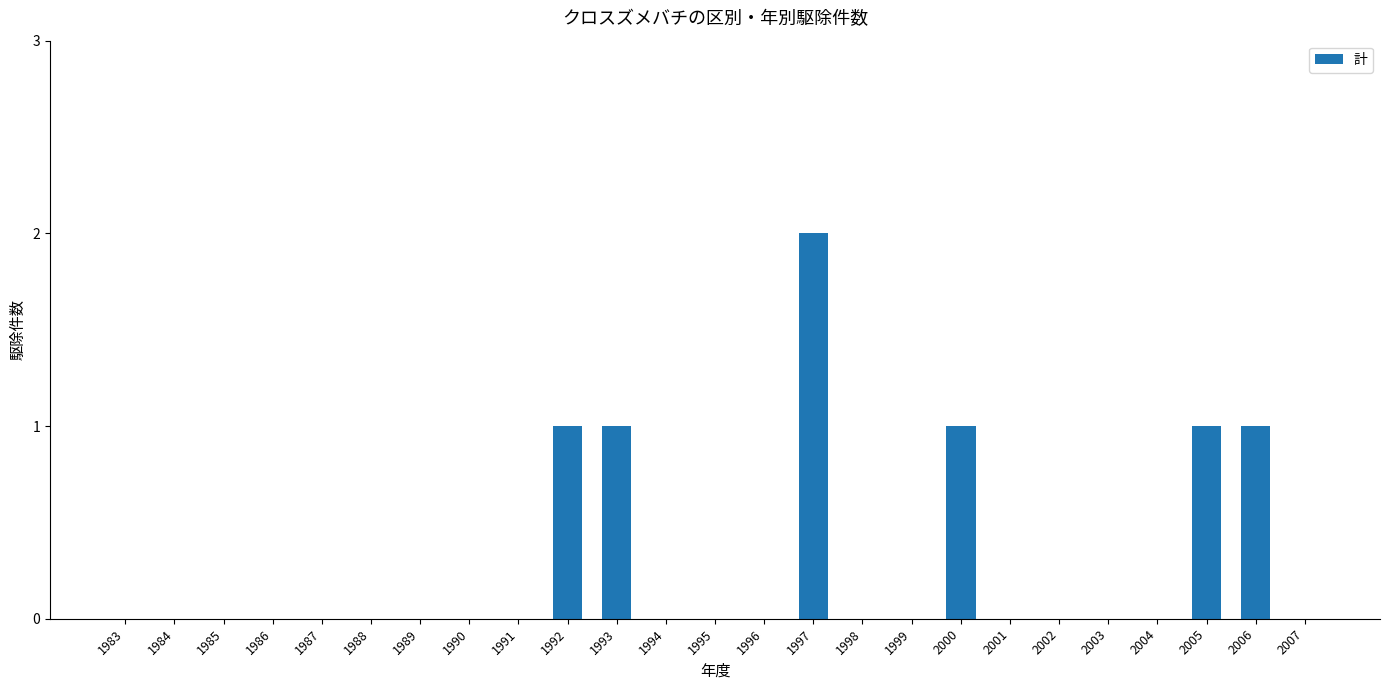

Is it true that the value at 1999 is 0?

True